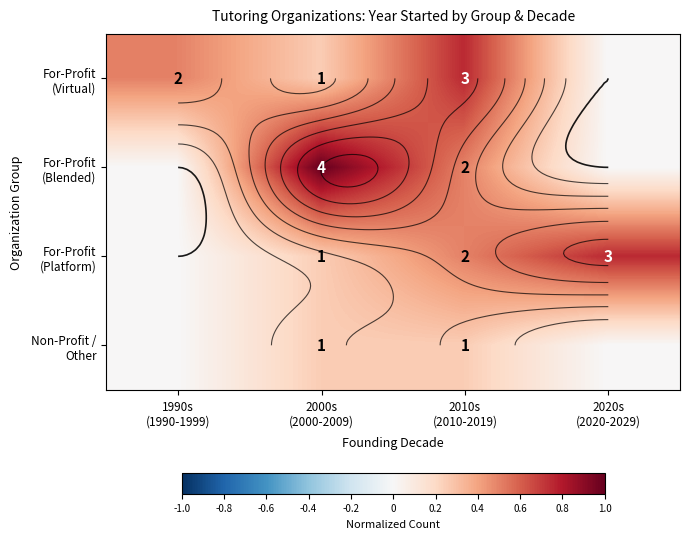

True or false: For-Profit (Virtual) has a value of 0.0 at 2020s (2020-2029).

True